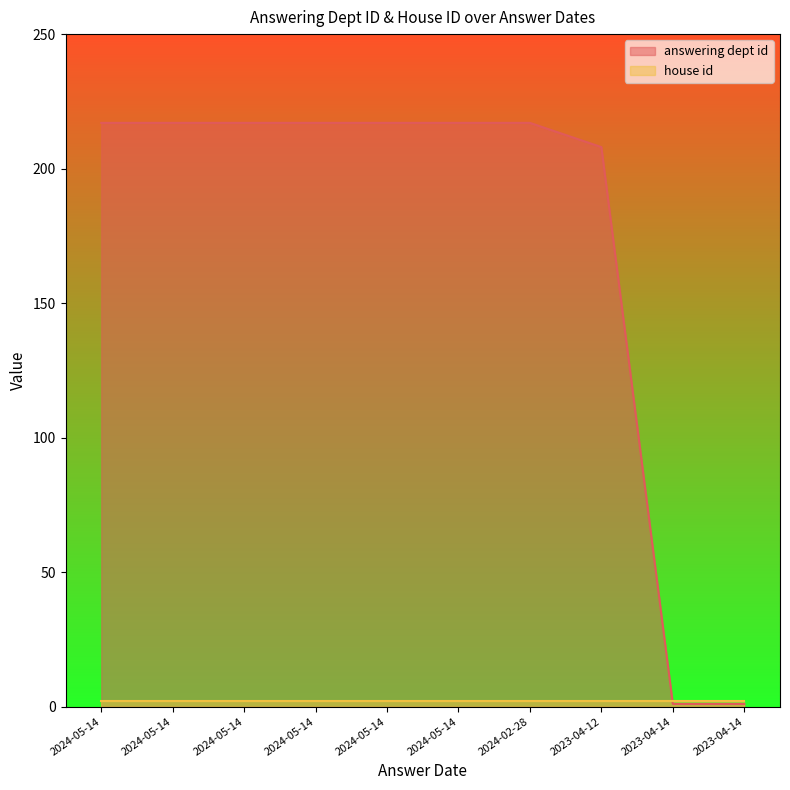

What is the maximum value shown in the chart?

217